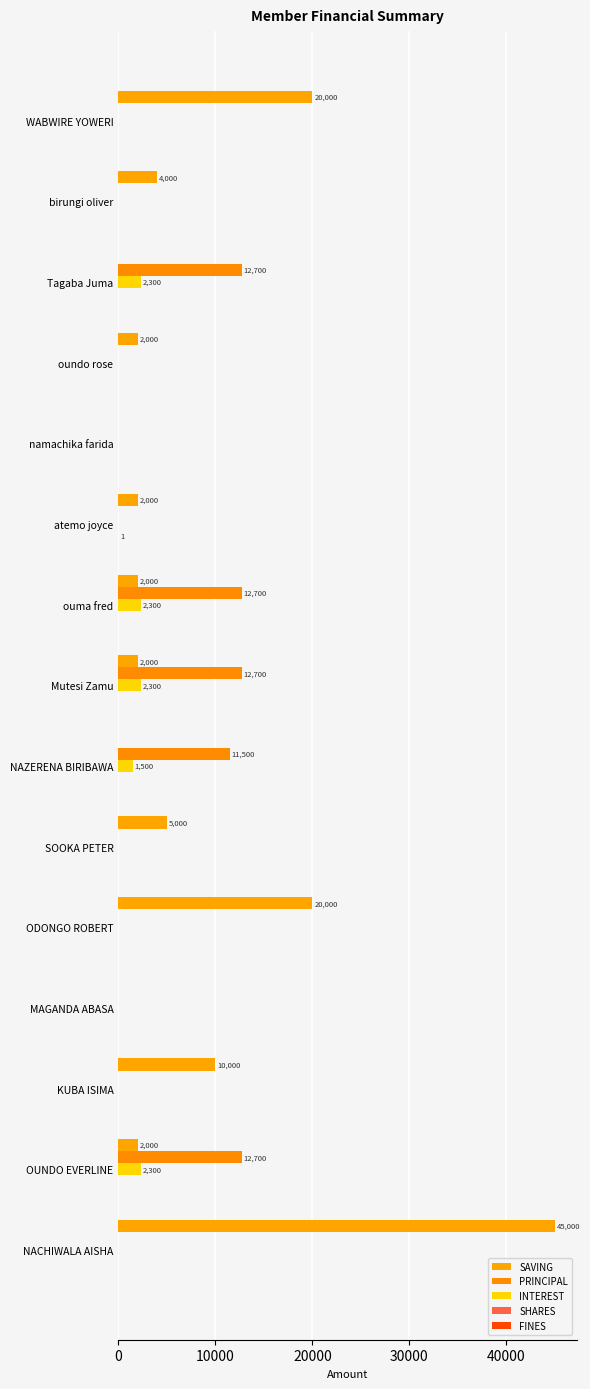

How many values in the INTEREST series exceed 0?

5